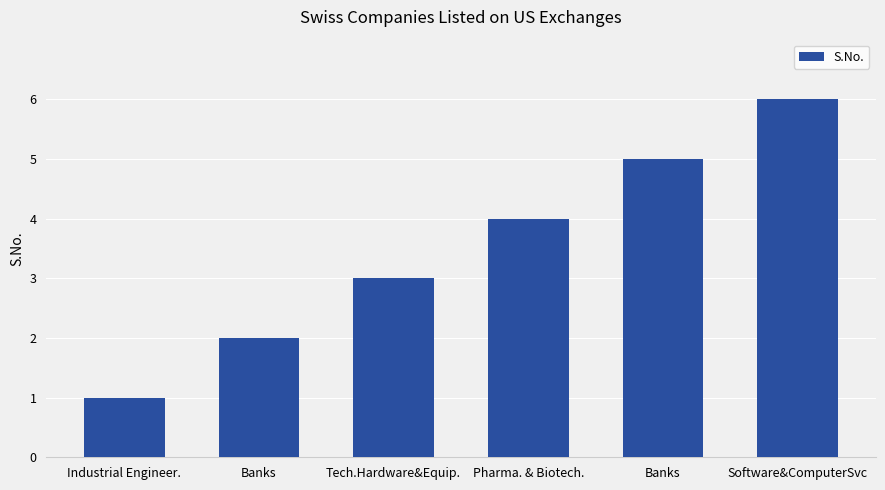

What is the change in value from Tech.Hardware&Equip. to Software&ComputerSvc?

+3